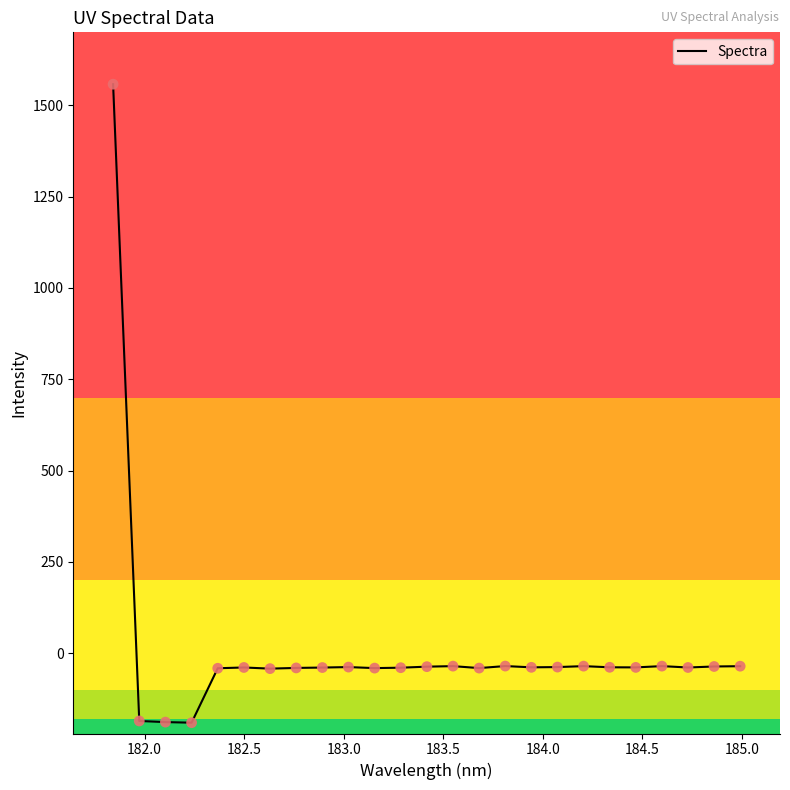

What is the difference between the maximum and minimum values?

1748.4